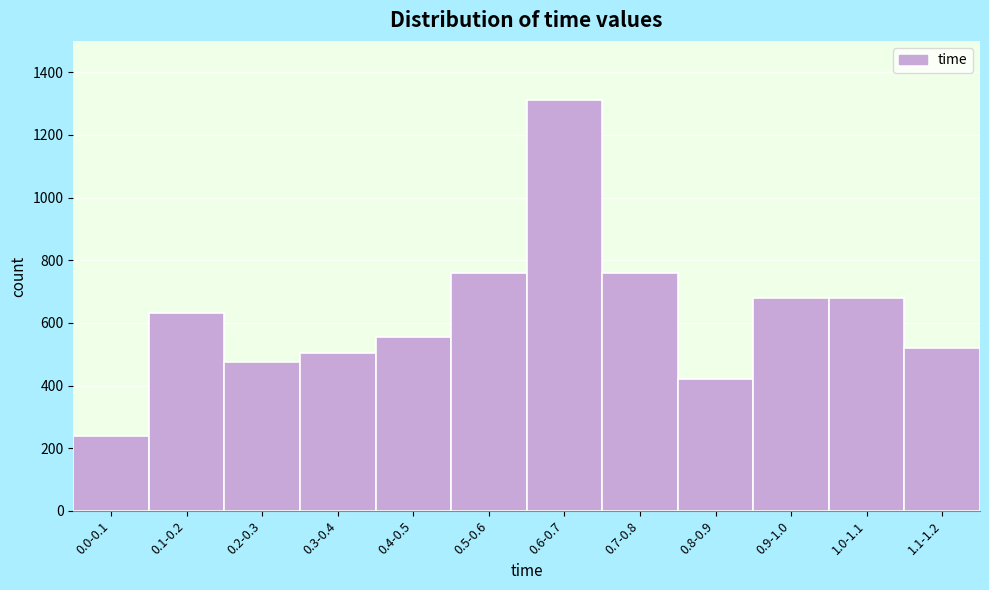

Reading left to right, extract all data points from this chart.

0.0-0.1=240	0.1-0.2=630	0.2-0.3=475	0.3-0.4=505	0.4-0.5=555	0.5-0.6=760	0.6-0.7=1310	0.7-0.8=760	0.8-0.9=420	0.9-1.0=680	1.0-1.1=680	1.1-1.2=520